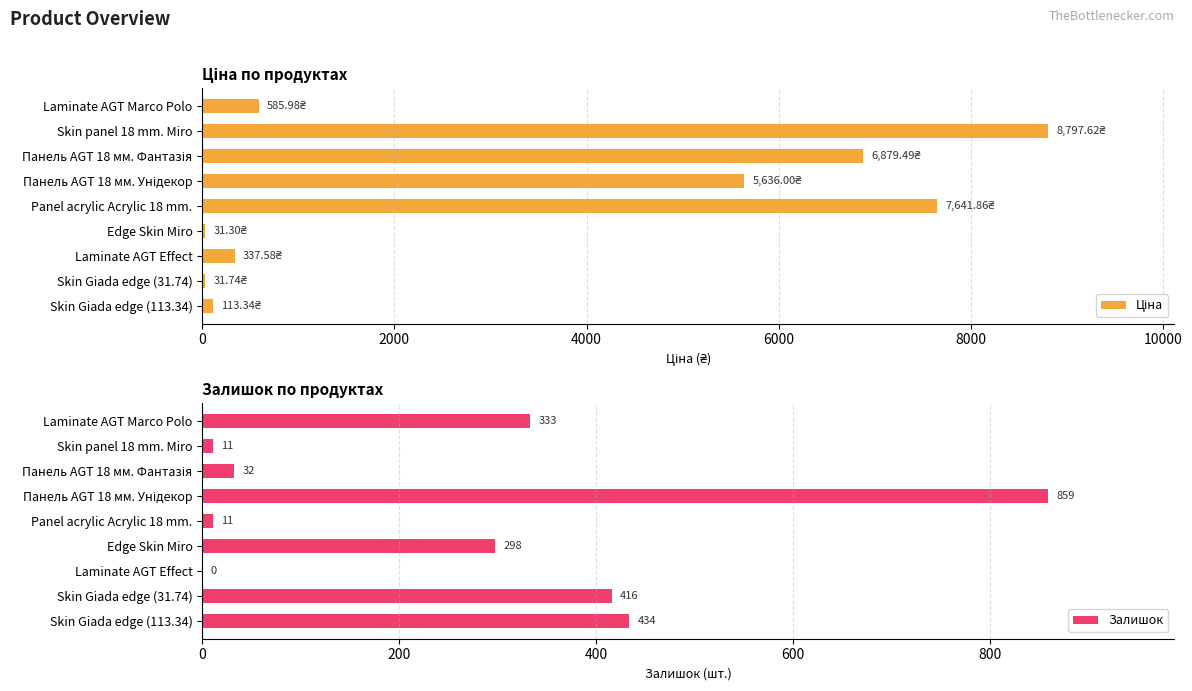

Is it true that Залишок equals 11 at Skin panel 18 mm. Miro?

True